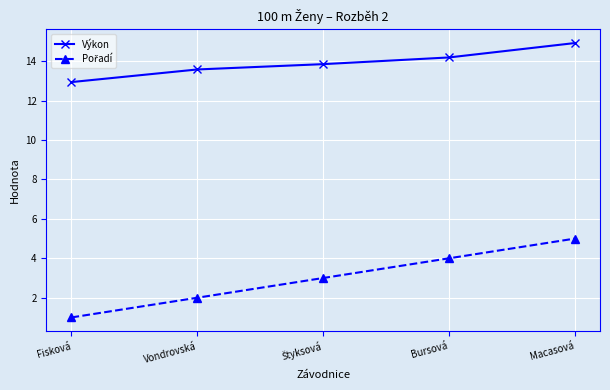

What is the difference between the second highest and second lowest values in the Výkon series?

0.6